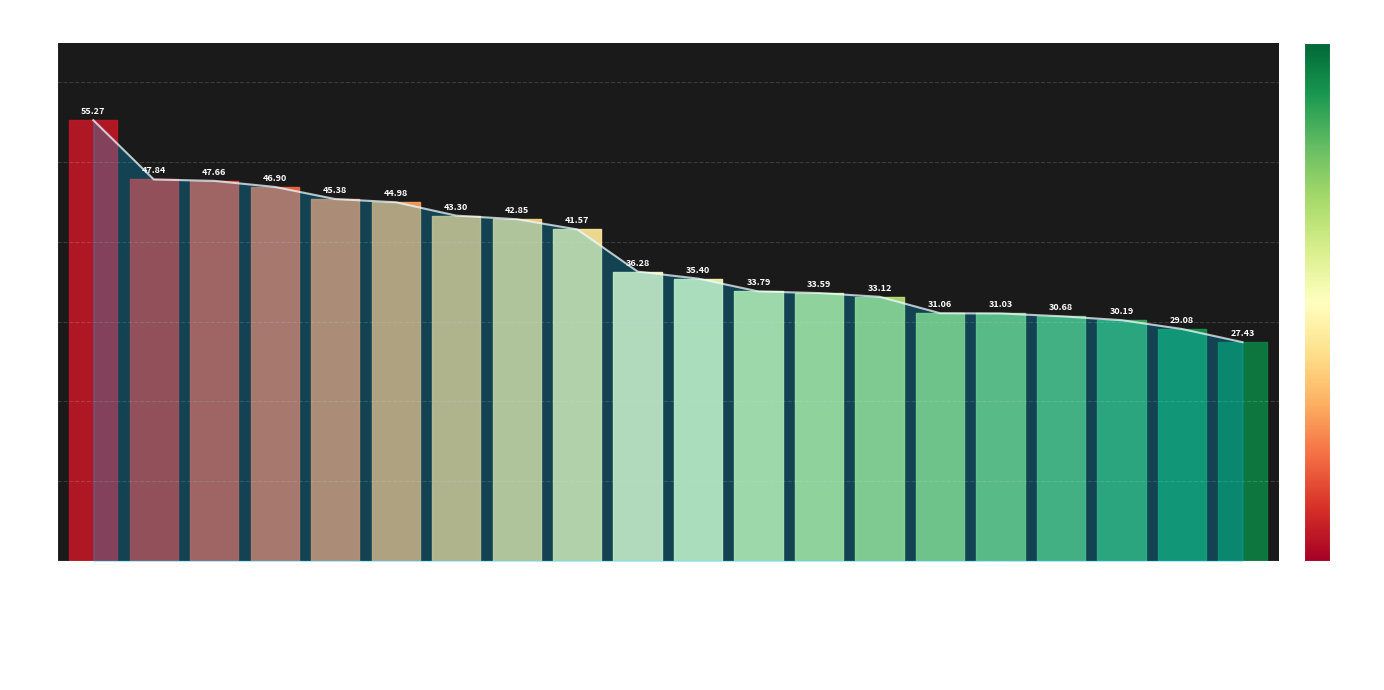

True or false: the data shows 47.8 at Kristiāns Skuruls.

True